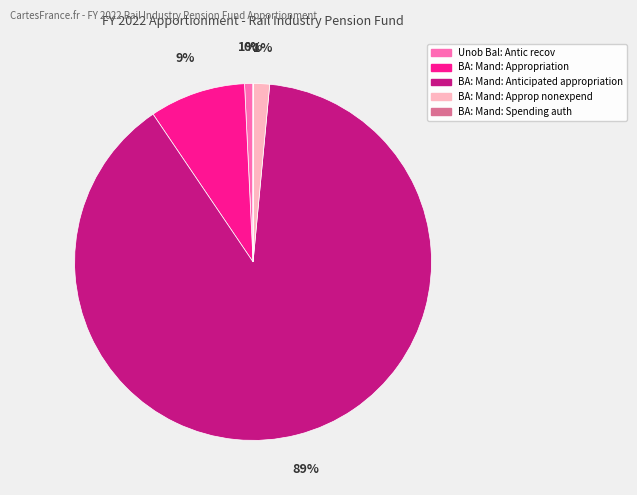

Between Unob Bal: Antic recov and BA: Mand: Anticipated appropriation, which is larger?

BA: Mand: Anticipated appropriation